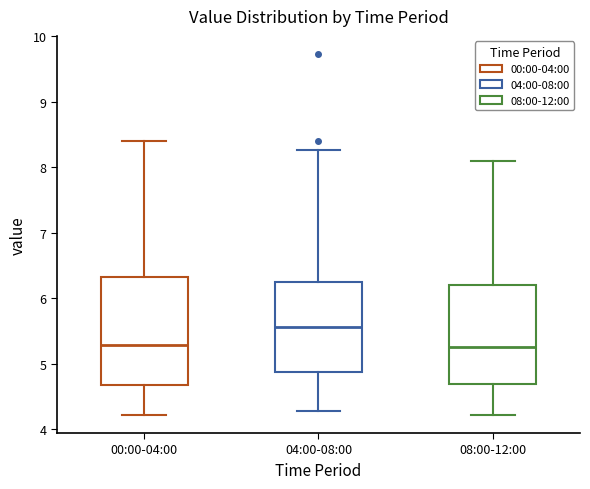

Reading left to right, transcribe this box plot: for each box, give where its median line is, the range the box spans, and where its two whiskers end, as read against the y-axis. The values are not printed on the chart, so give them approximately, as read against the axis.

00:00-04:00: median 5.3, box 4.7 to 6.3, whiskers 4.2 to 8.4
04:00-08:00: median 5.6, box 4.9 to 6.3, whiskers 4.3 to 8.3
08:00-12:00: median 5.3, box 4.7 to 6.2, whiskers 4.2 to 8.1